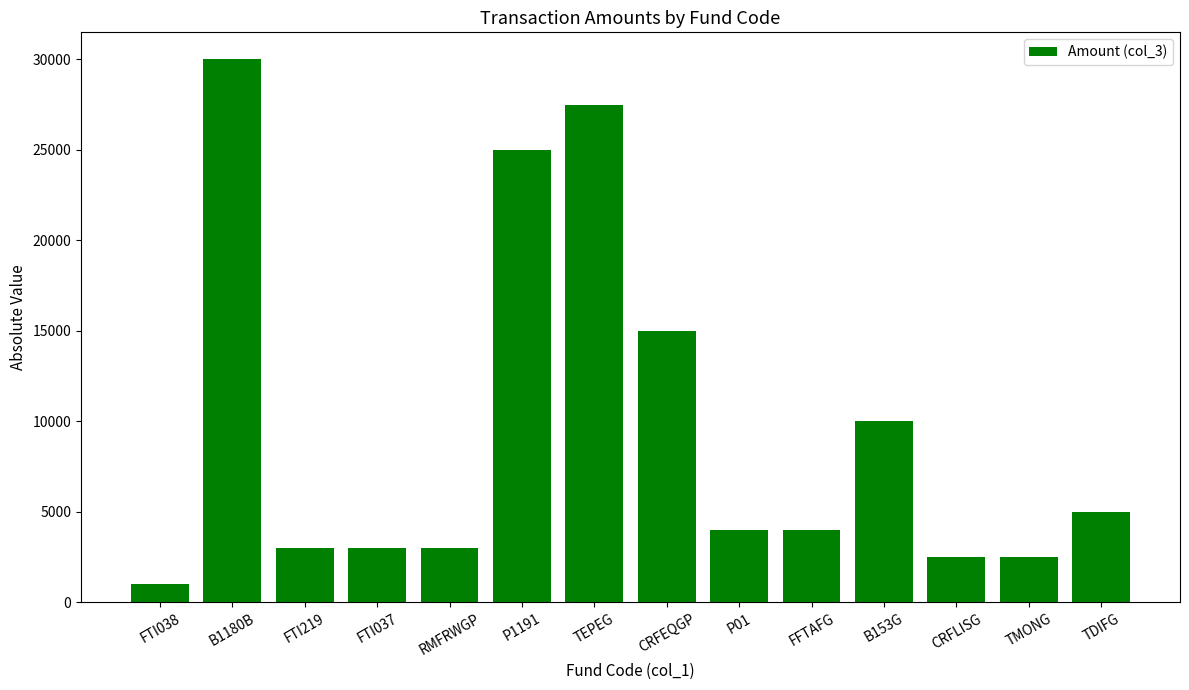

Does the chart contain any negative values?

No